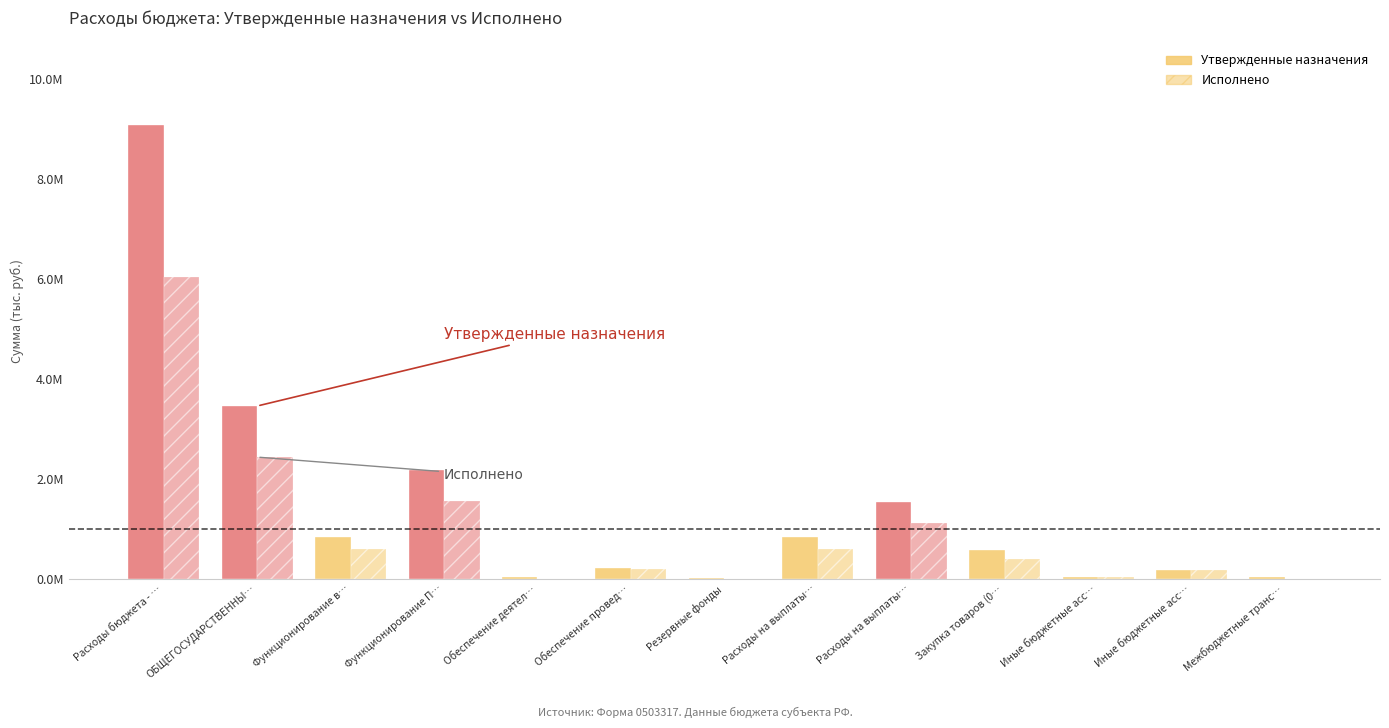

At Межбюджетные трансферты, list the series in order from smallest to largest.

Исполнено, Утвержденные назначения